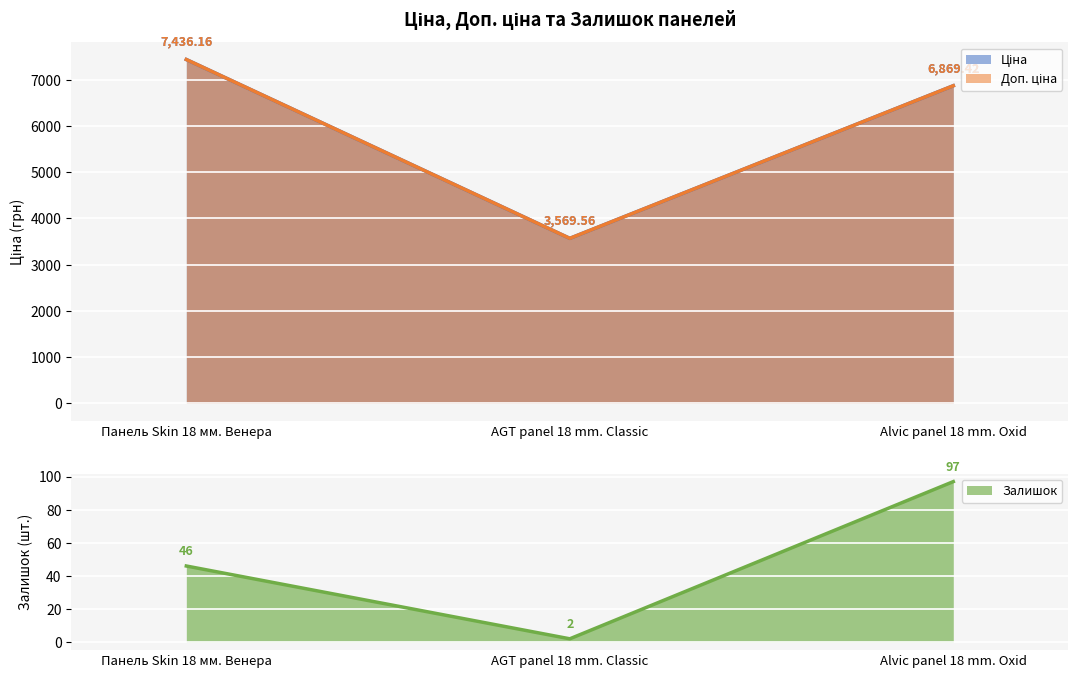

What is the difference between the maximum and minimum values in the Залишок series?

95